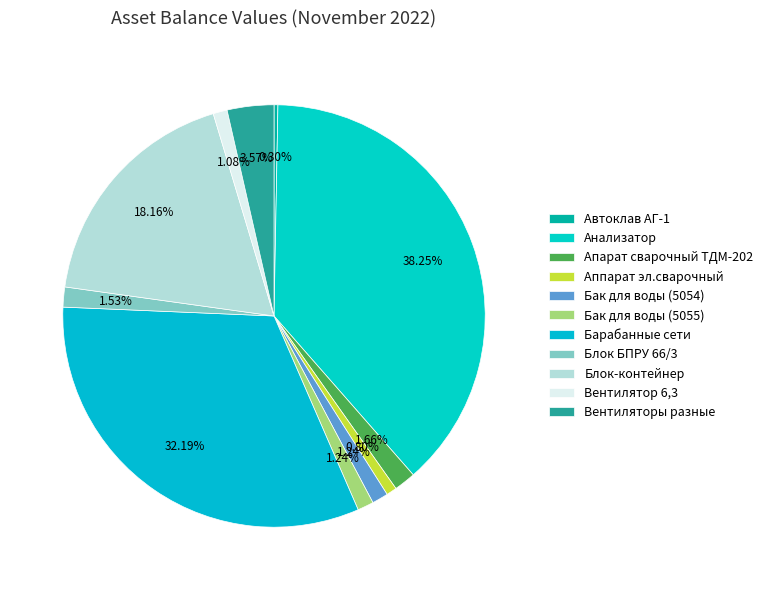

How many segments does this pie chart have?

11